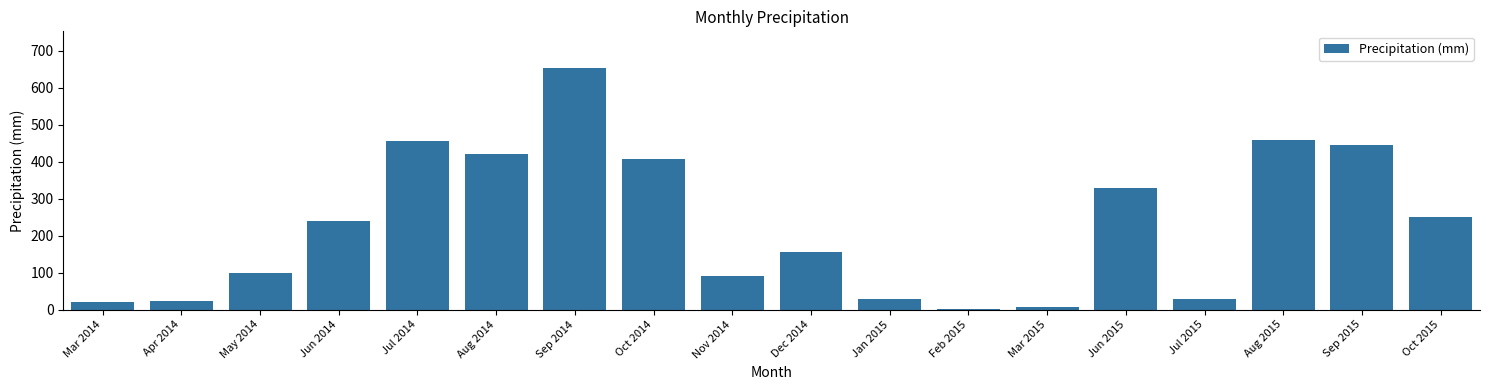

True or false: the data shows 412.2 at Oct 2015.

False